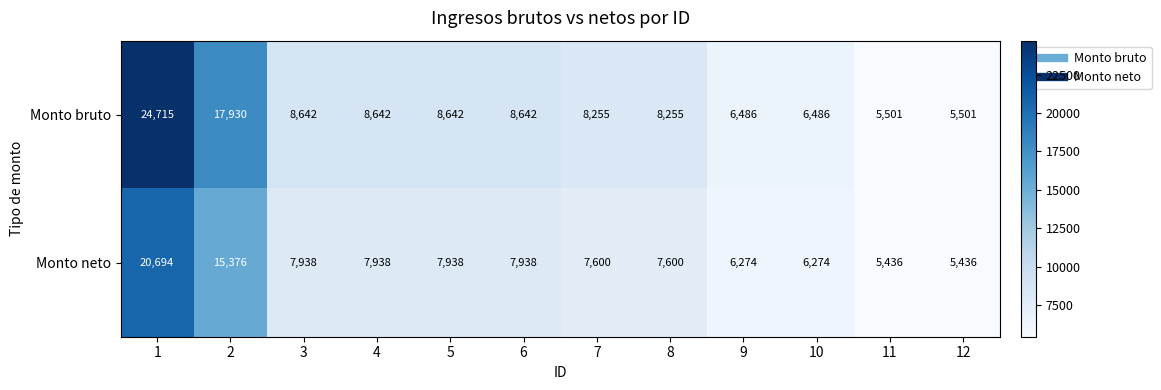

What is the average value of the Monto bruto series?

9808